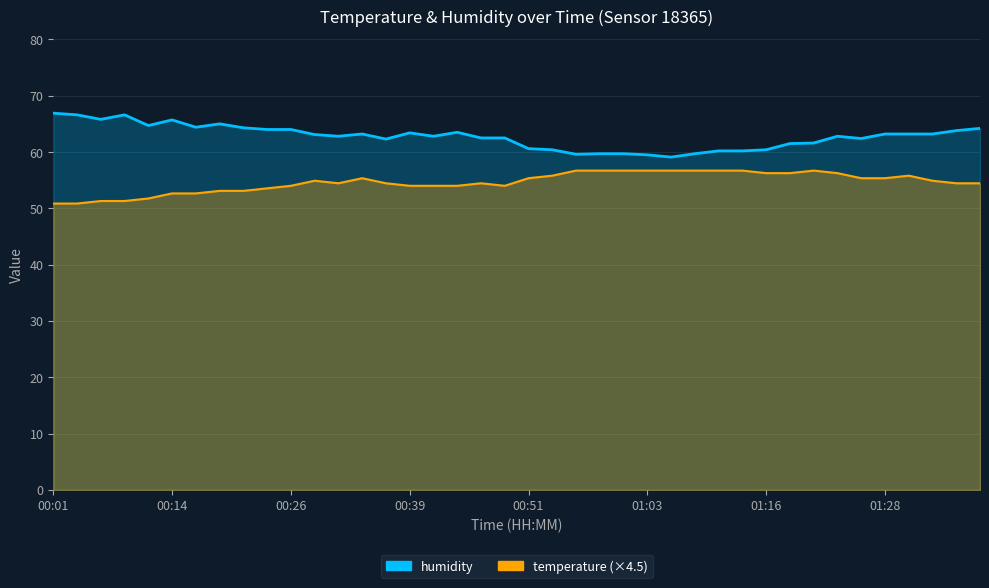

What is the approximate value of temperature at 00:56?

56.7